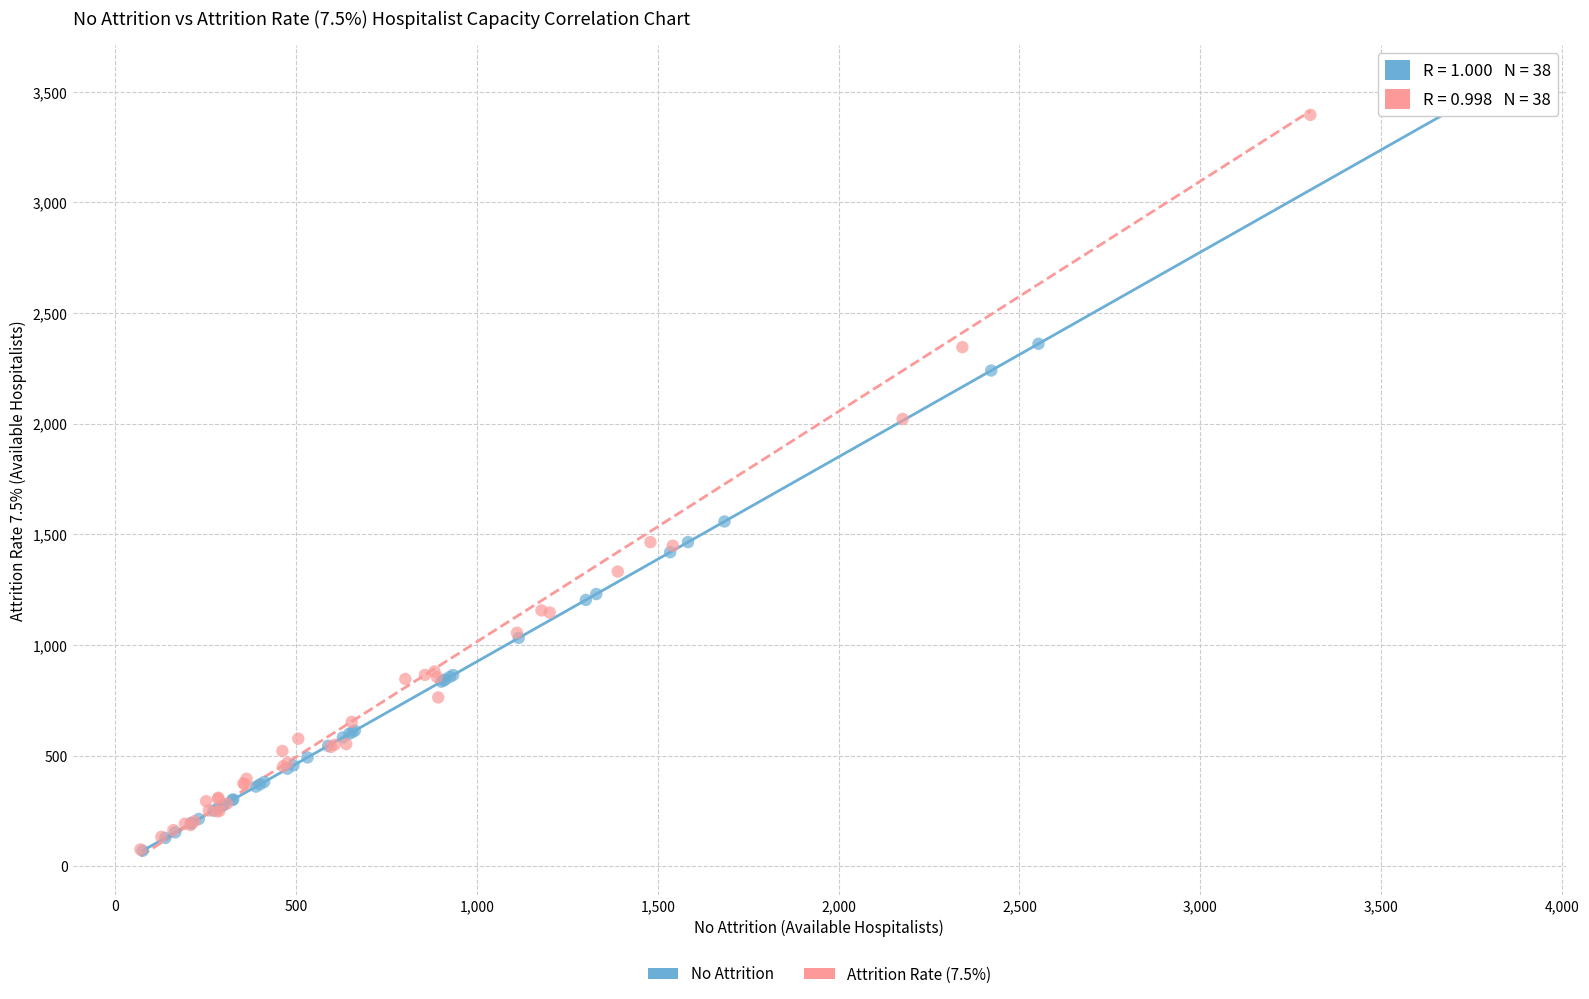

Which series has the widest spread of Y values?

No Attrition